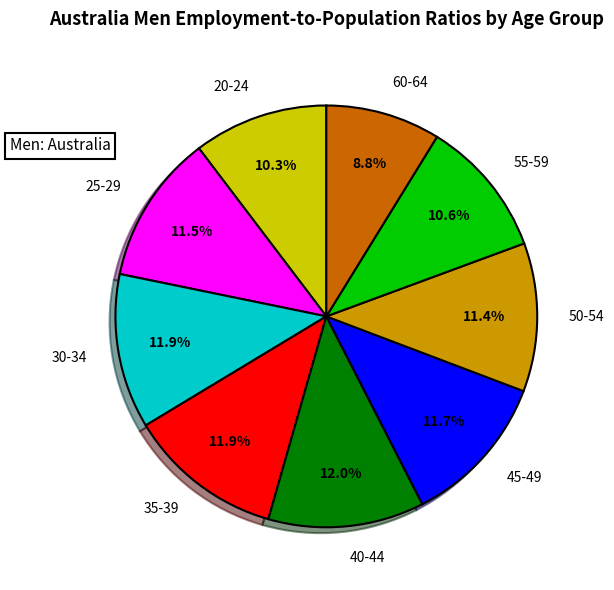

Is there a majority slice in this chart?

No